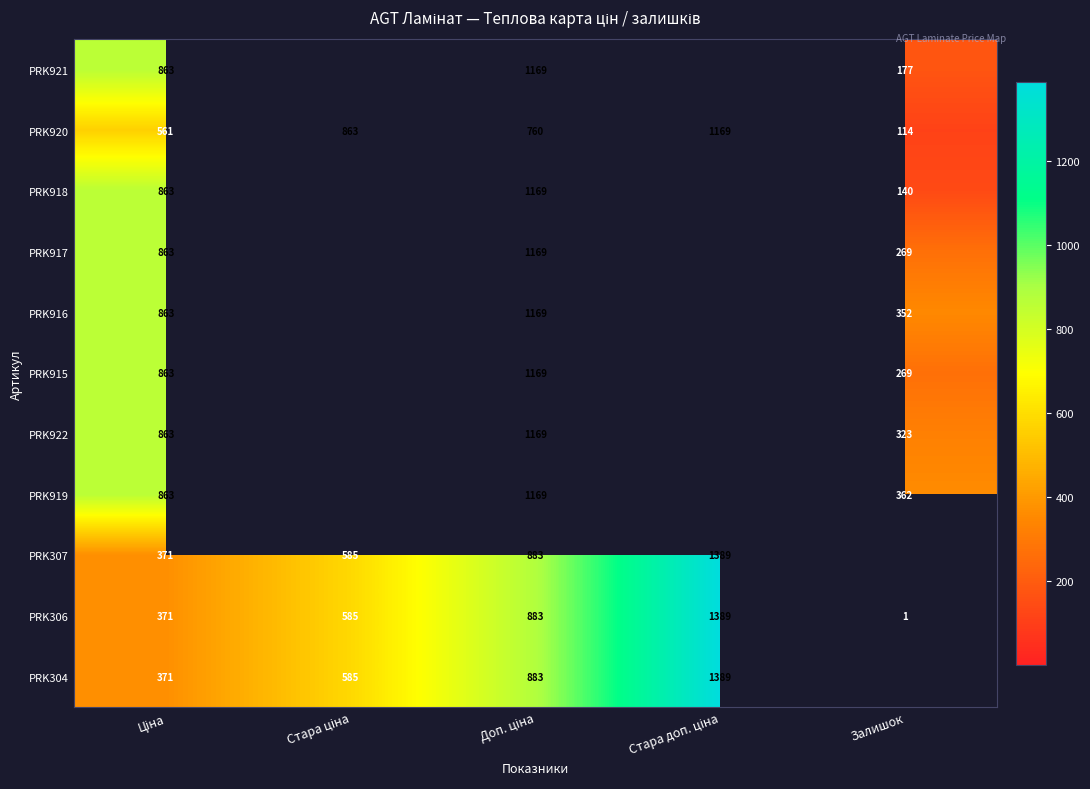

Is the value of PRK306 at Залишок greater than the value of PRK917 at Залишок?

No